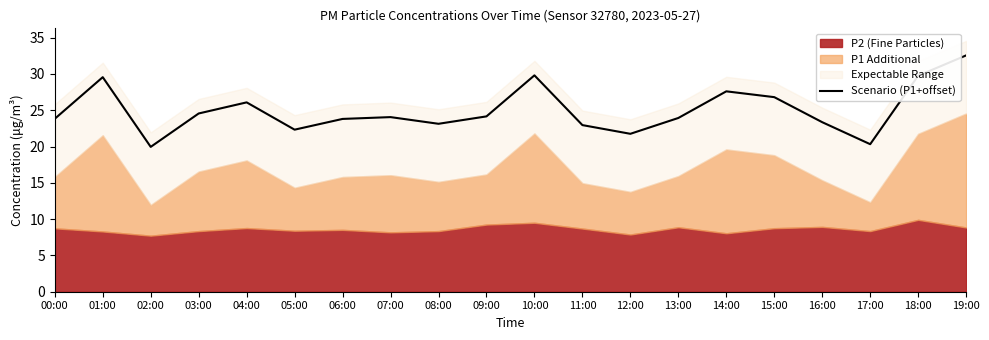

Between 05:00 and 03:00, which is larger?

03:00